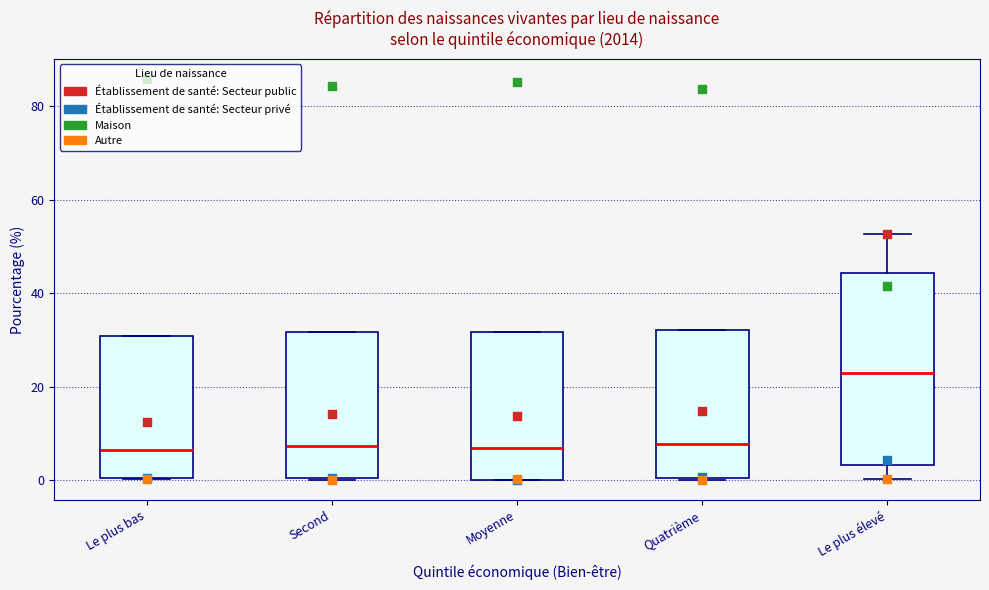

Where is the upper edge of the box for Quatrième on the y-axis? The values are not printed on the chart, so give them approximately, as read against the axis.

32